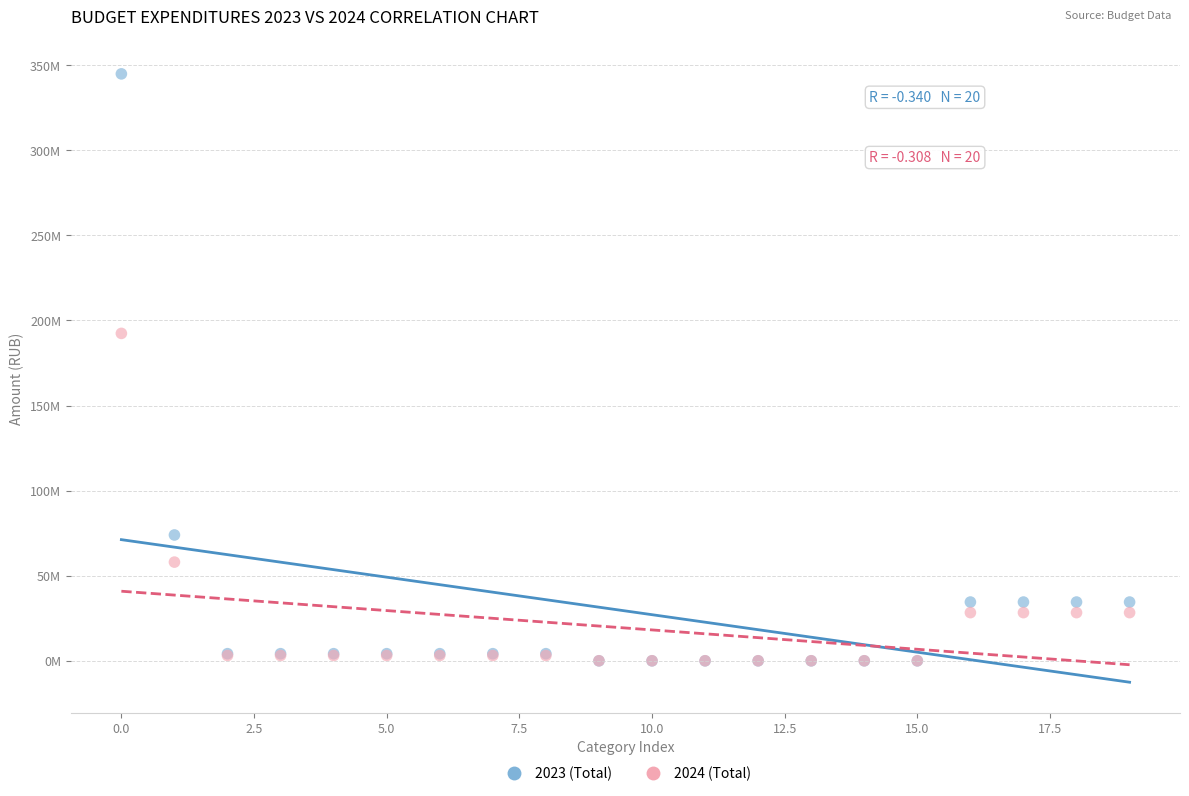

What are all the series names shown in the legend?

2023 (Total), 2024 (Total)